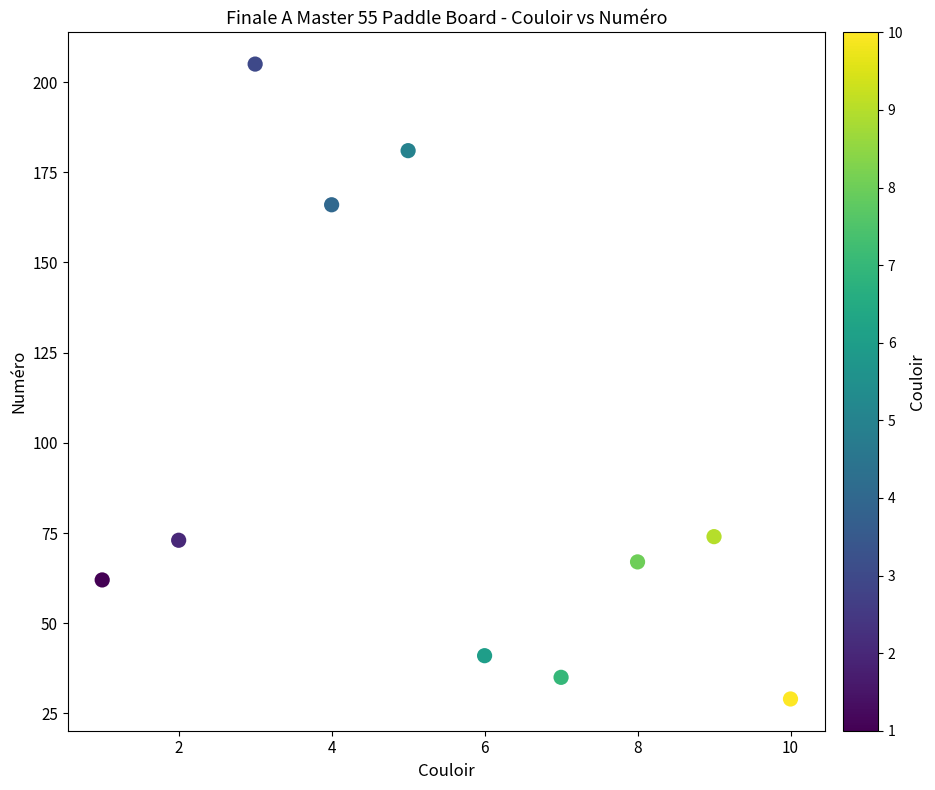

What is the range of Y values (max minus min)?

176